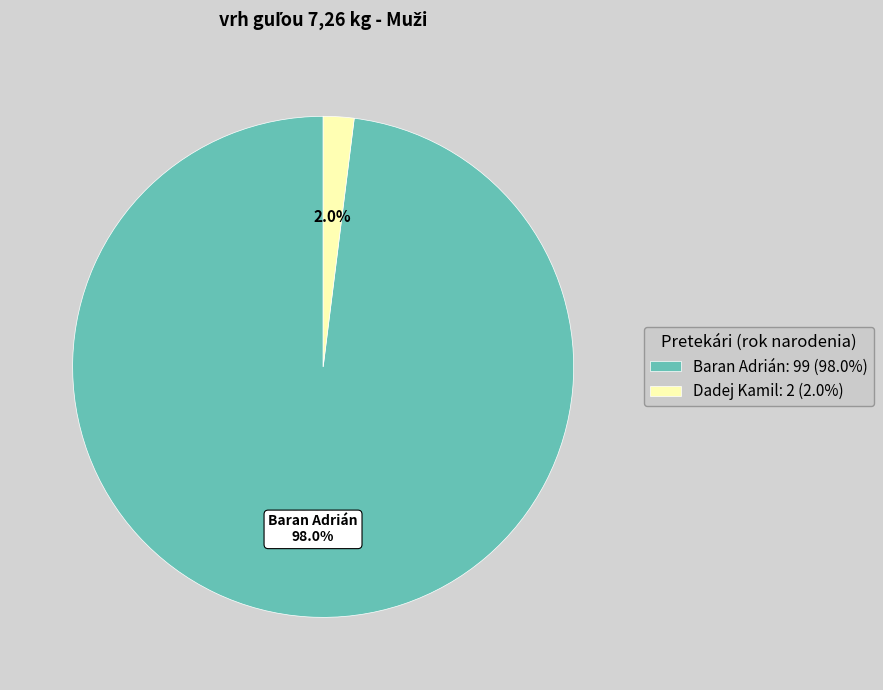

What is the smallest slice in the pie chart?

Dadej Kamil